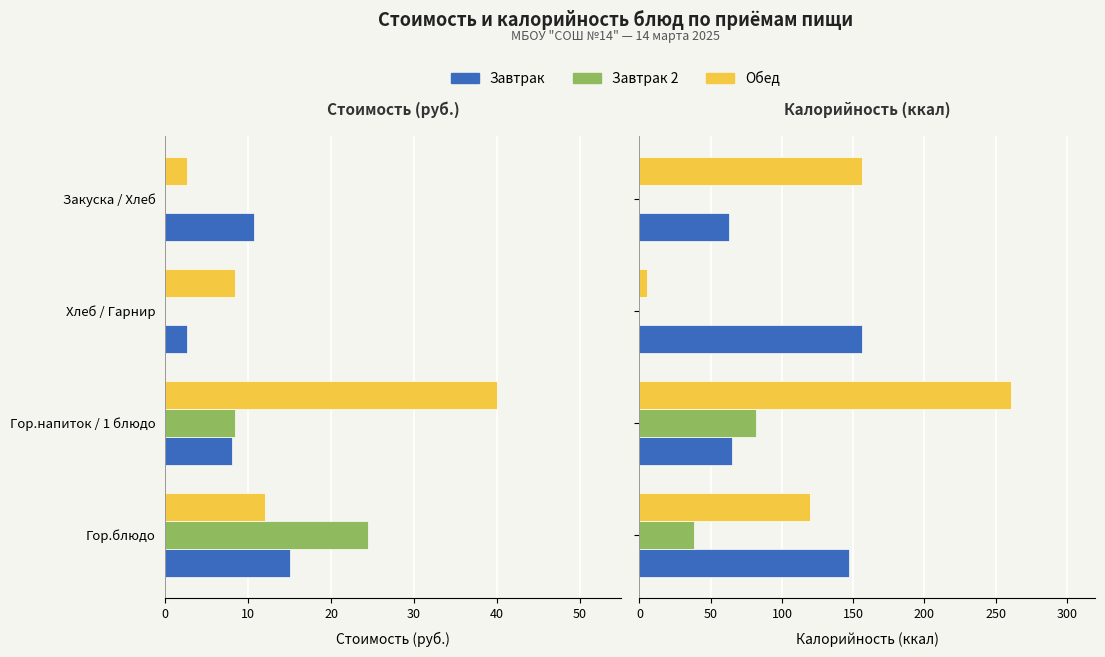

What is the total value across all series at Гор.напиток / 1 блюдо?

407.9